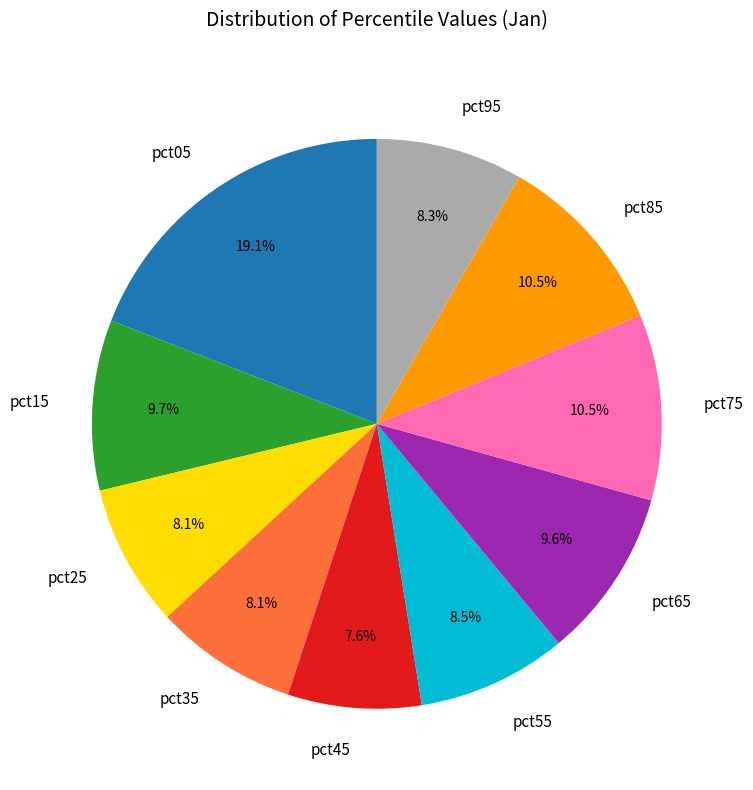

Is there any slice that represents more than half of the pie?

No